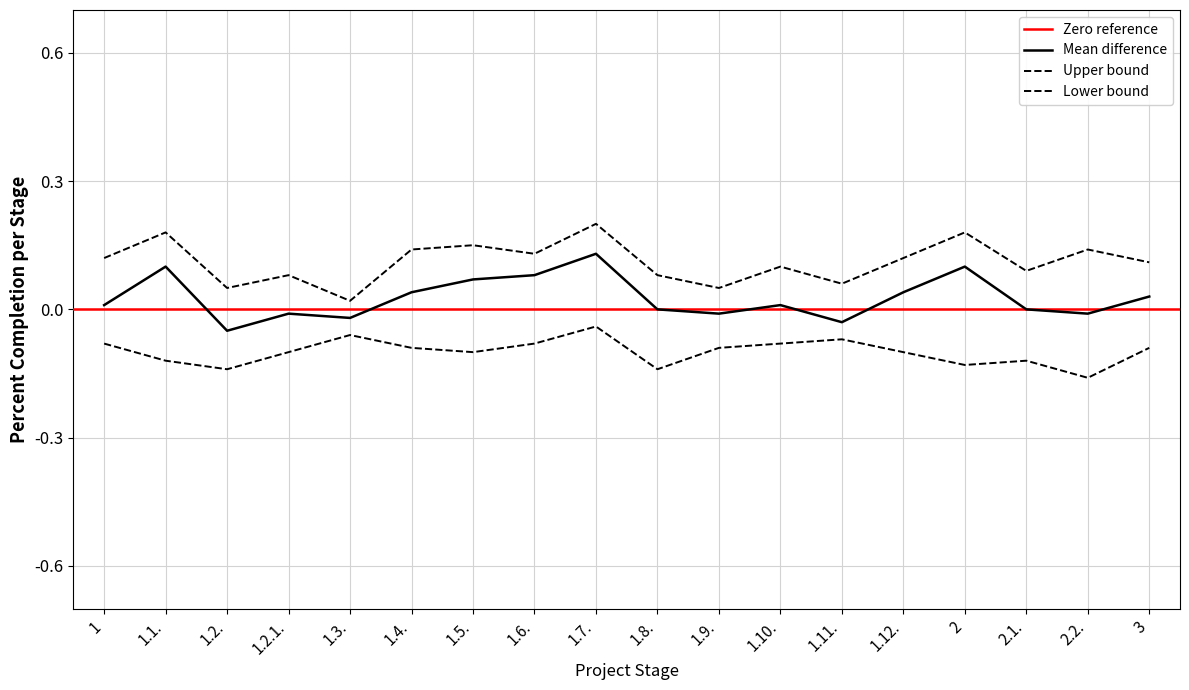

What is the value of the Upper bound point at the 15th from the left?

0.2